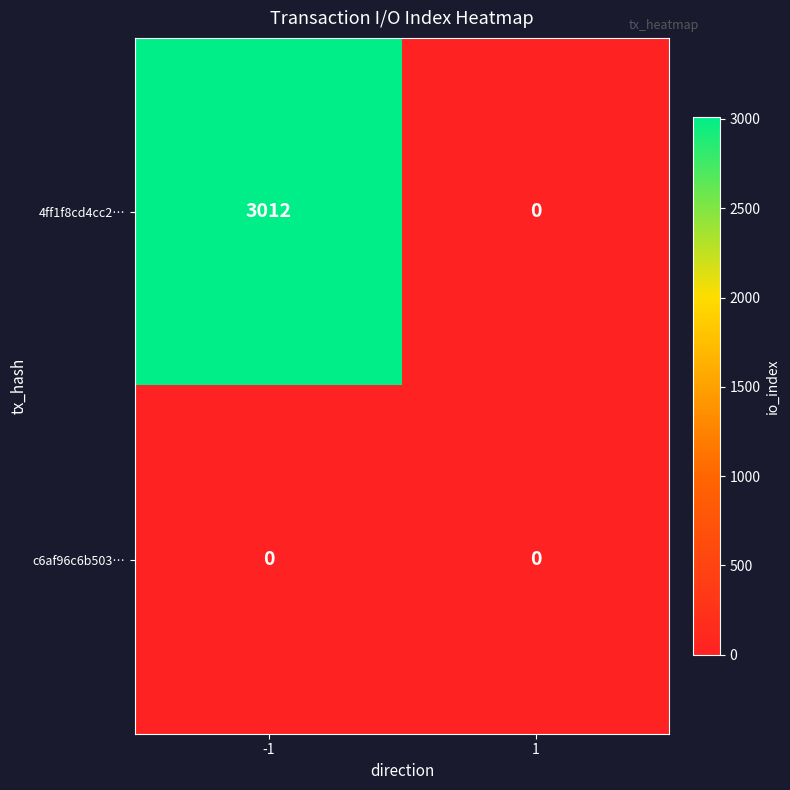

List the series in order of their peak value, highest first.

4ff1f8cd4cc2…, c6af96c6b503…